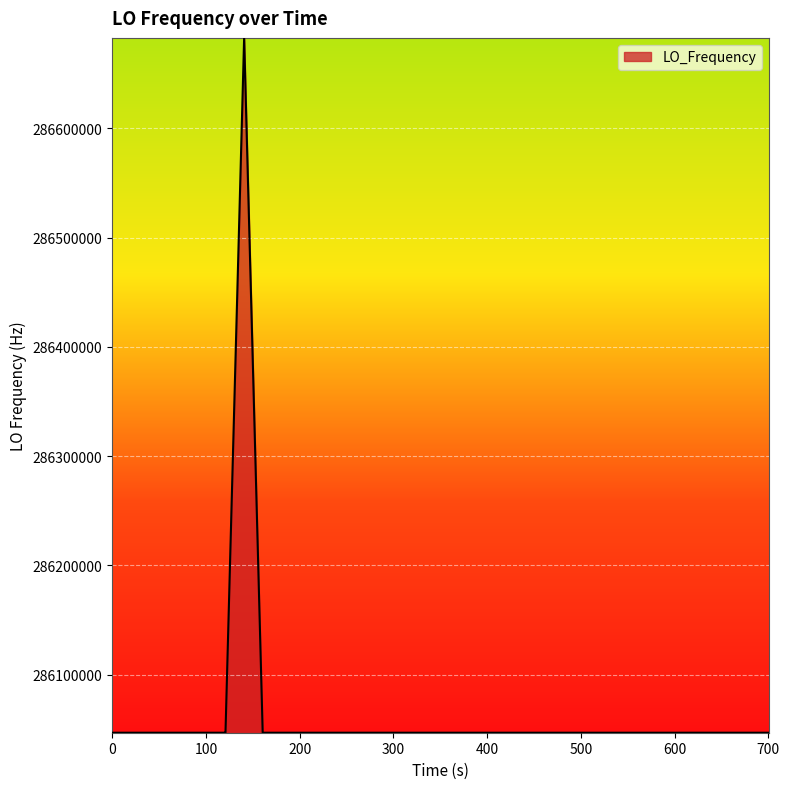

What is the minimum value shown in the chart?

286046996.5